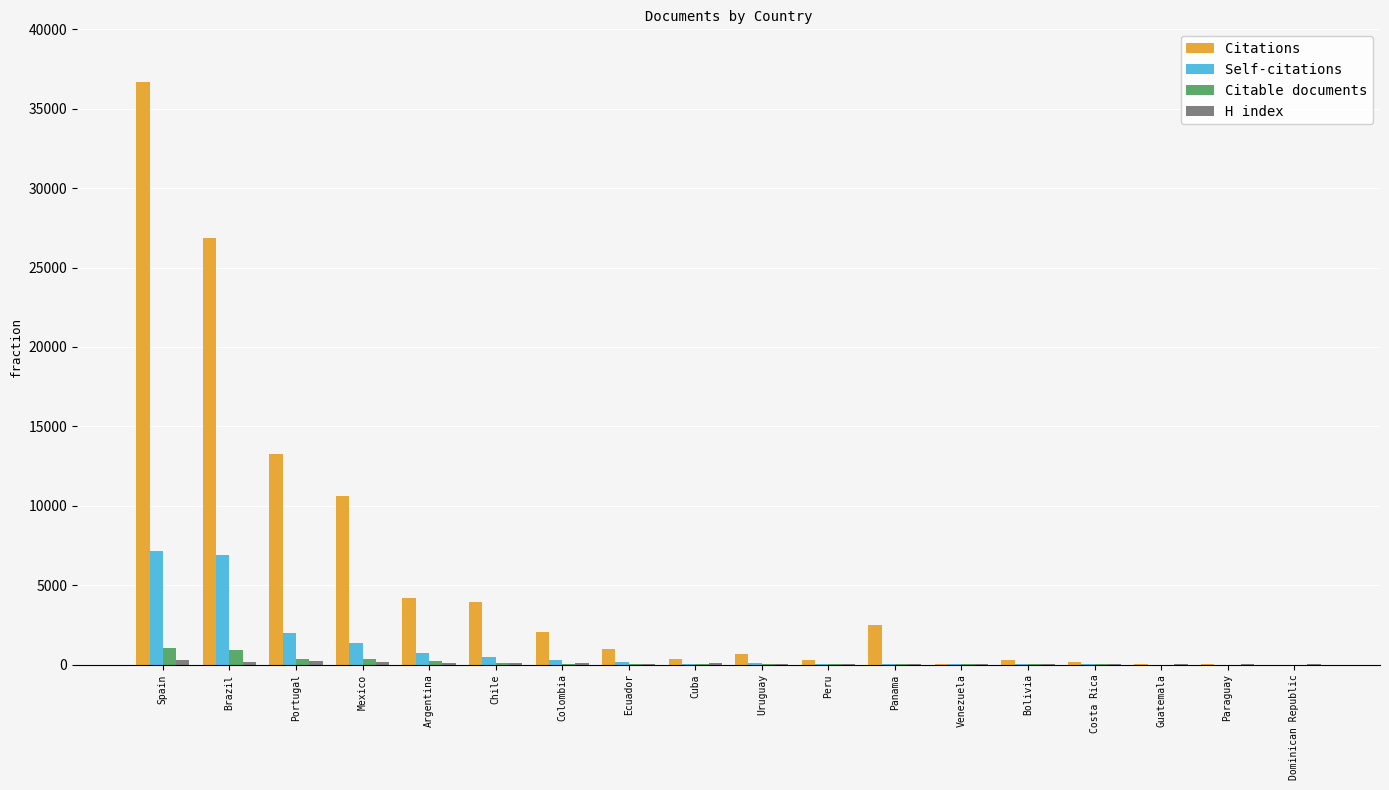

The Citations series shows 3290 at Mexico. True or false?

False